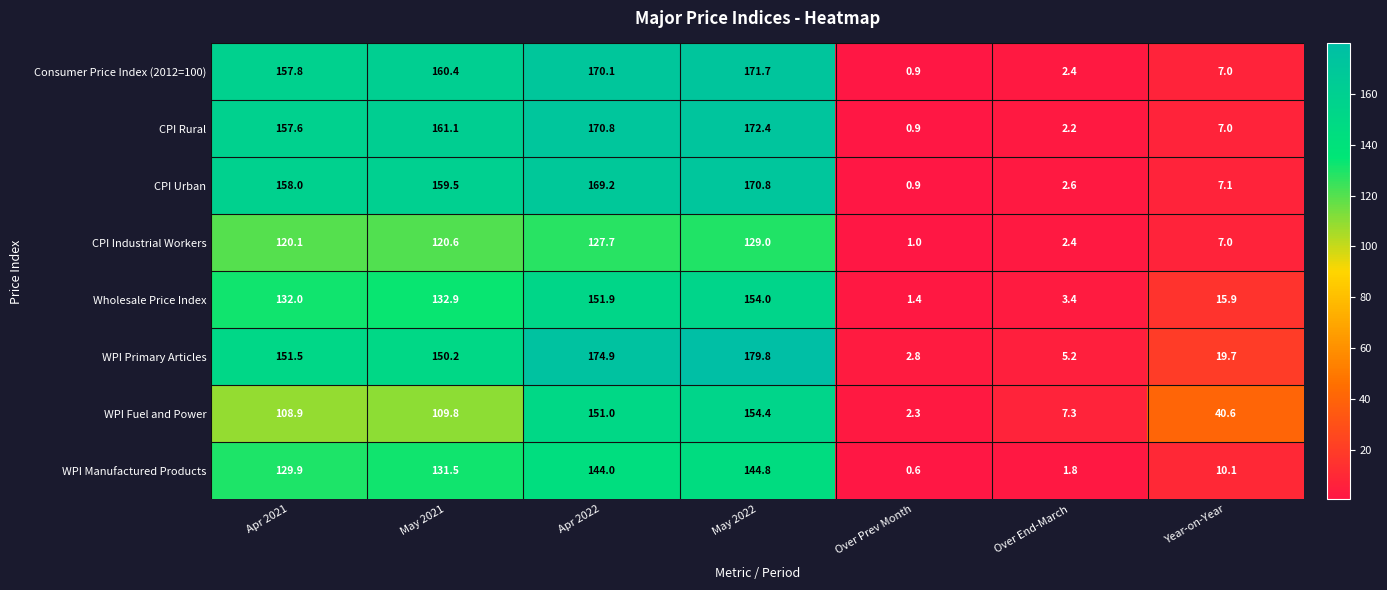

Rank the series by their maximum value, from lowest to highest.

CPI Industrial Workers, WPI Manufactured Products, Wholesale Price Index, WPI Fuel and Power, CPI Urban, Consumer Price Index (2012=100), CPI Rural, WPI Primary Articles